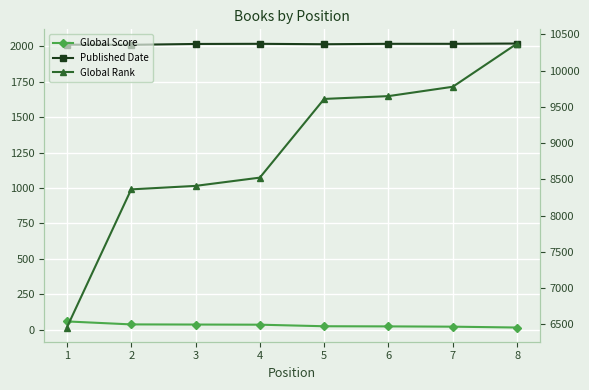

Which category has the lowest value across all series?

8